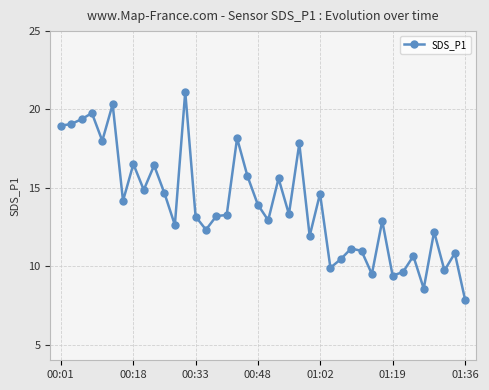

What is the average value?

13.9